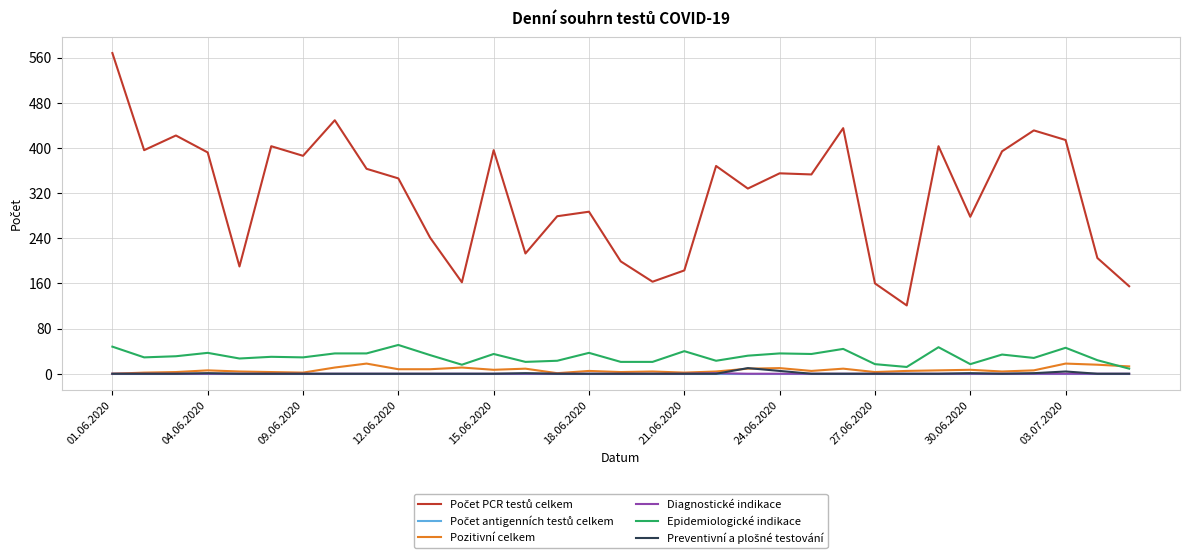

What is the greatest value displayed?

568